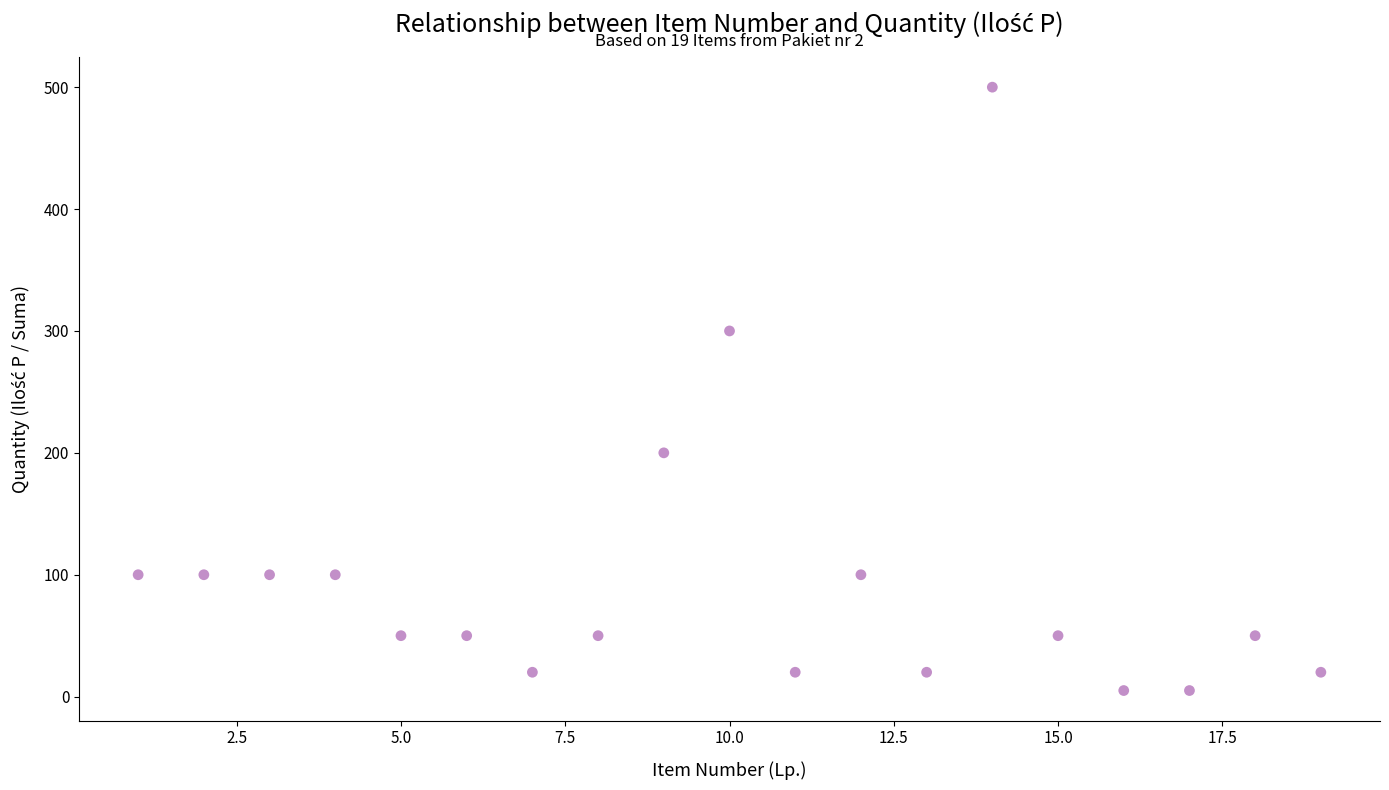

What is the range of Y values (max minus min)?

495